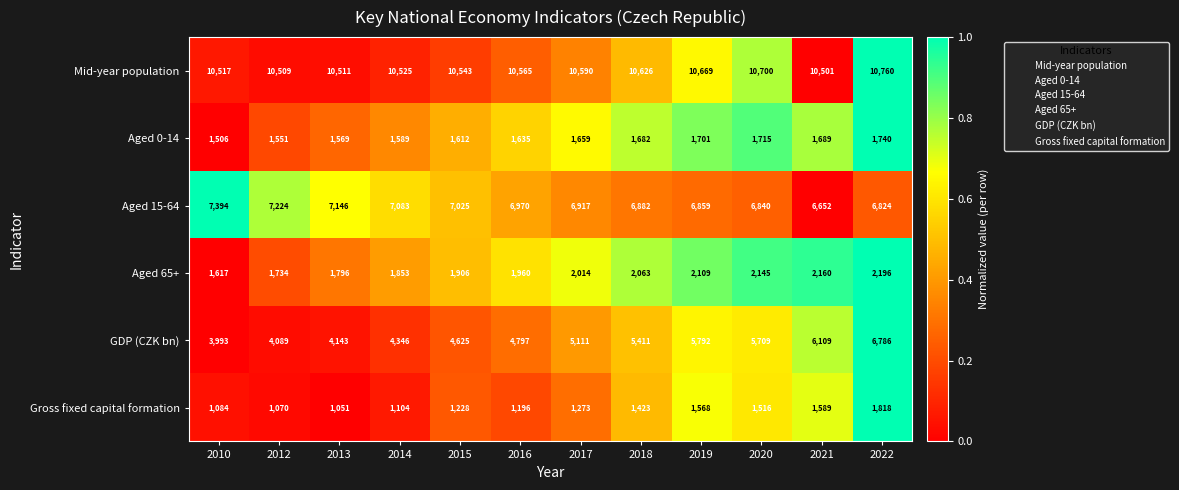

At 2020, list the series in order from smallest to largest.

Gross fixed capital formation, Aged 0-14, Aged 65+, GDP (CZK bn), Aged 15-64, Mid-year population